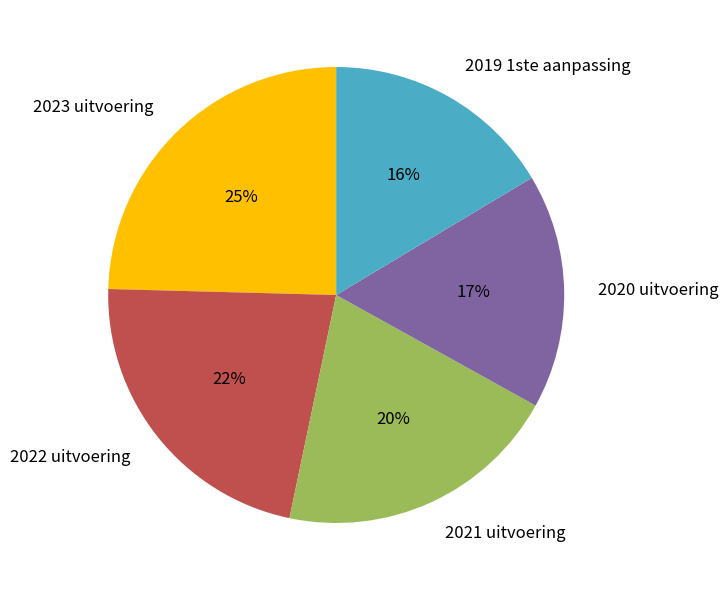

To the nearest percent, what portion does 2020 uitvoering represent?

17%